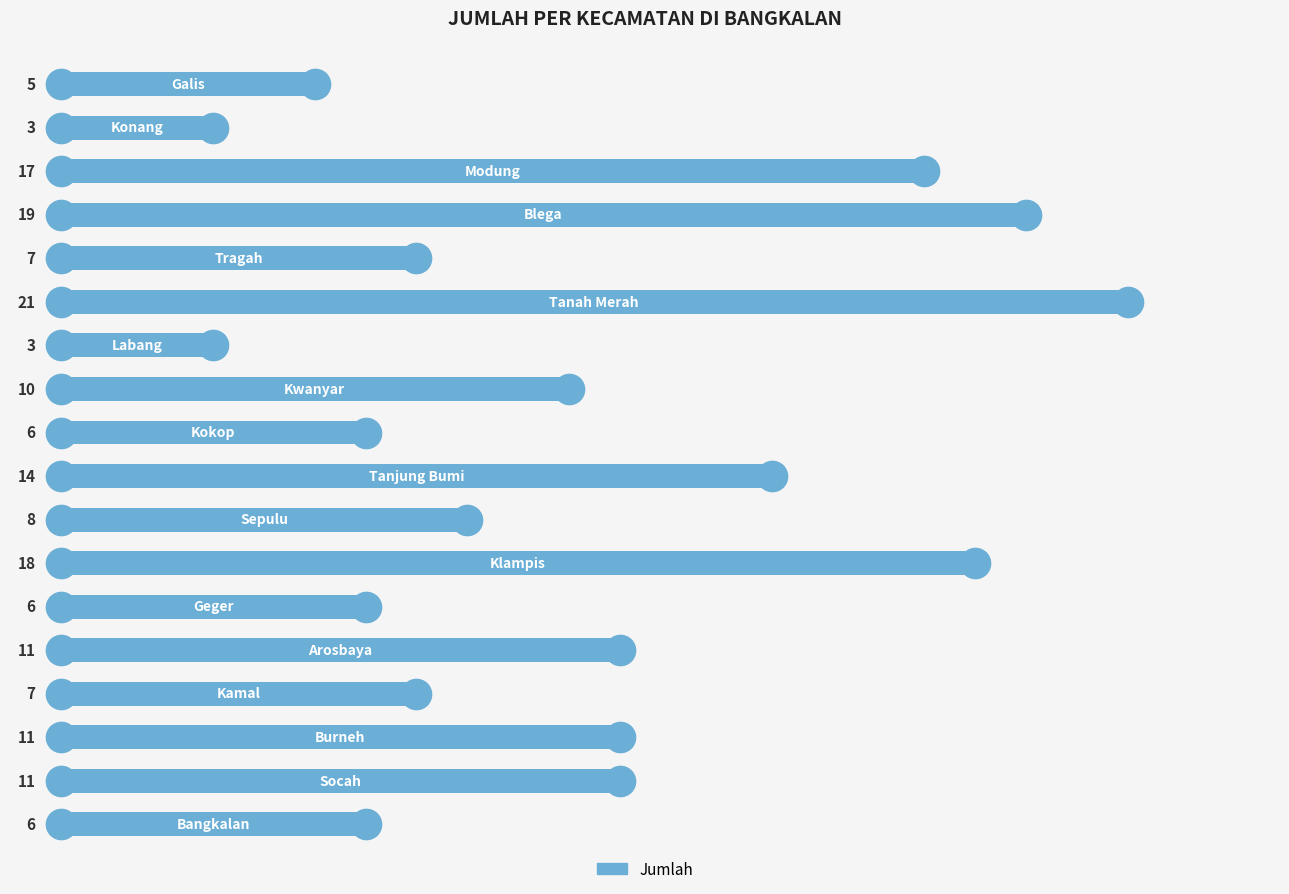

Reading bottom to top, extract all data points from this chart.

6	11	11	7	11	6	18	8	14	6	10	3	21	7	19	17	3	5